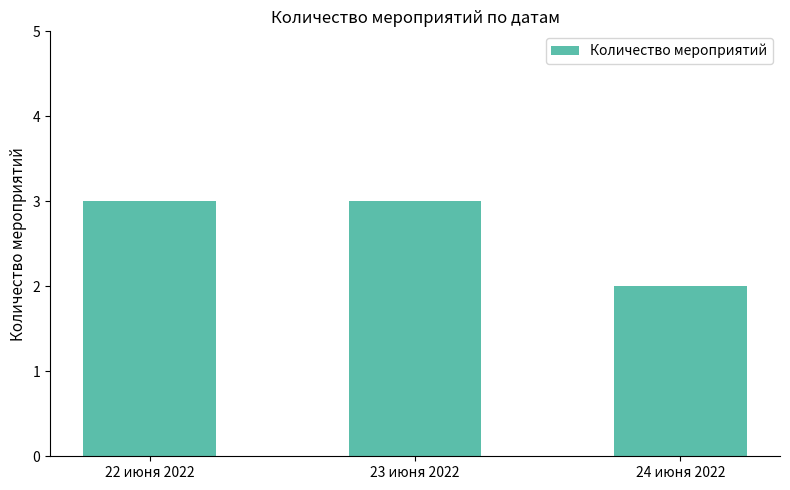

What is the value of the 1st bar from the left?

3